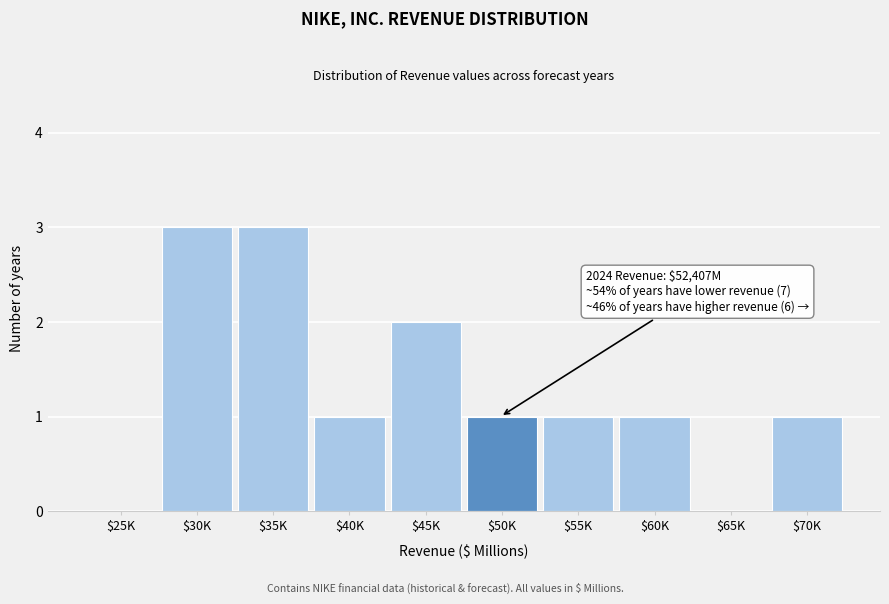

What is the sum of all values?

13